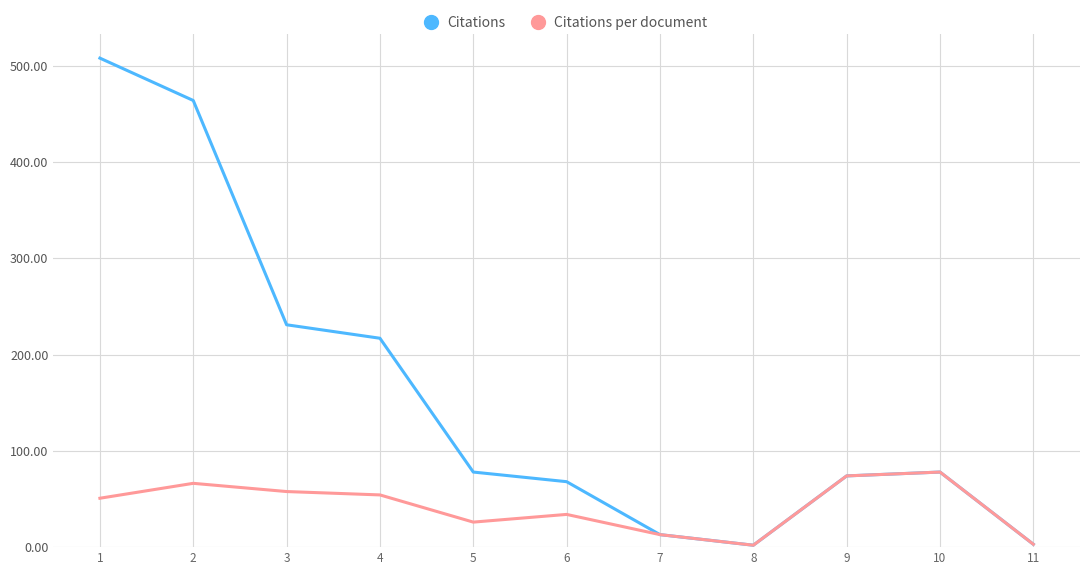

Rank the series at 5 from highest to lowest value.

Citations, Citations per document